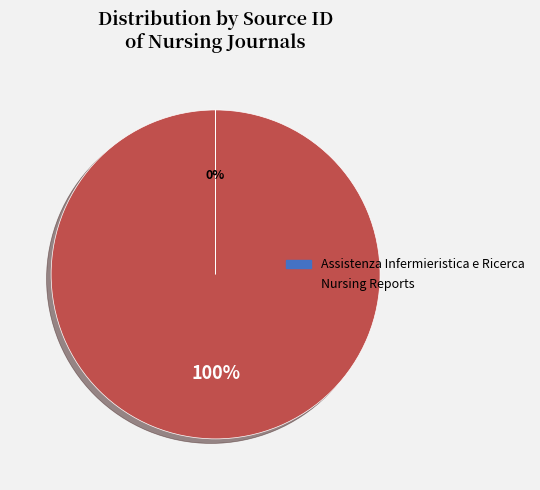

Which slice represents more than half of the pie?

Nursing Reports